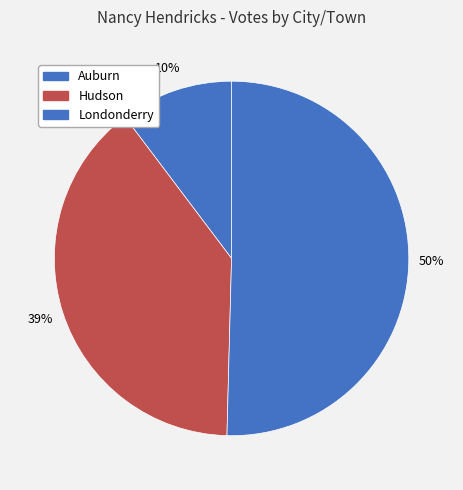

Is it true that Auburn is 10% of the pie?

True